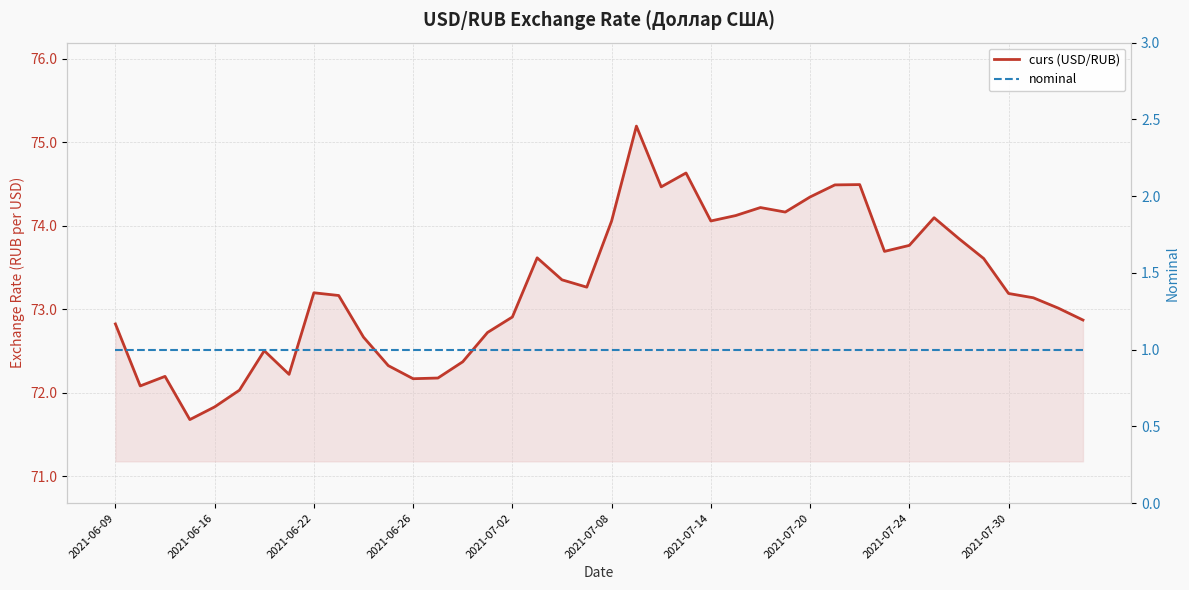

True or false: curs (USD/RUB) and nominal cross at least once.

False